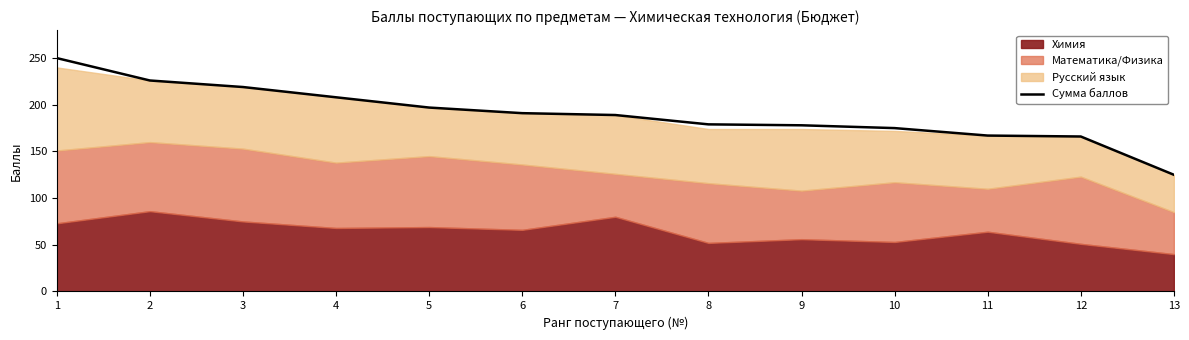

What is the change in value from 2 to 5?

-29